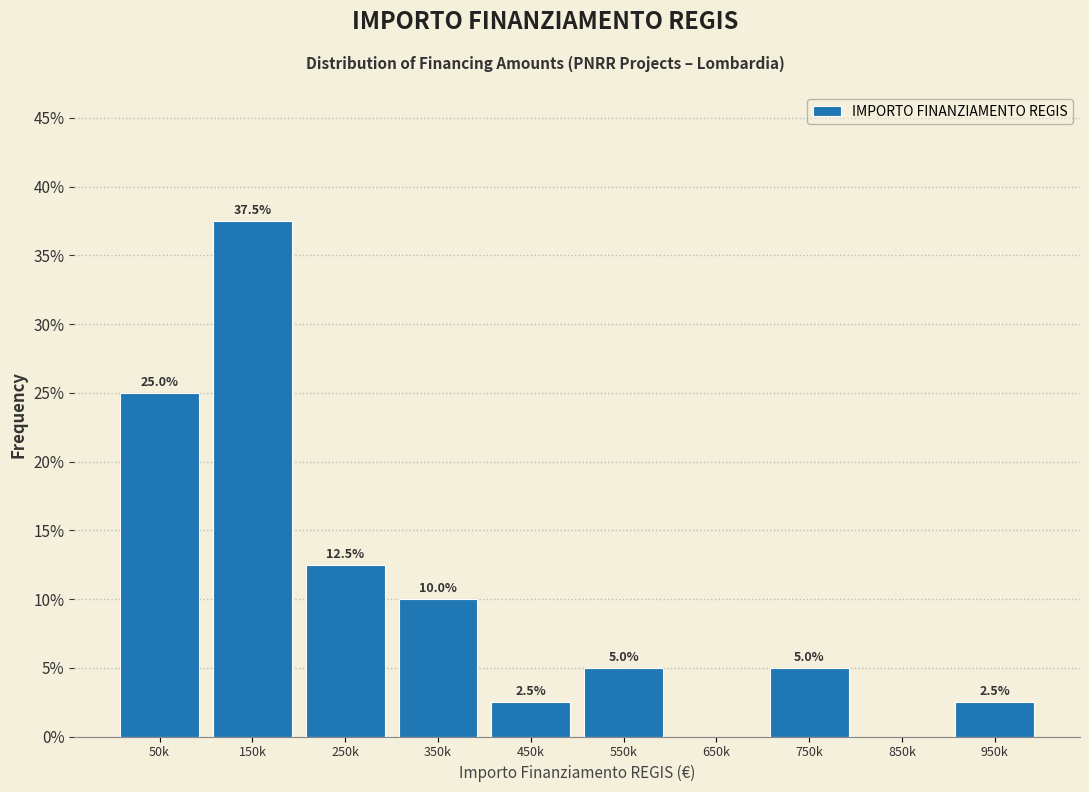

Reading left to right, extract all data points from this chart.

50k=25.0	150k=37.5	250k=12.5	350k=10.0	450k=2.5	550k=5.0	650k=0.0	750k=5.0	850k=0.0	950k=2.5